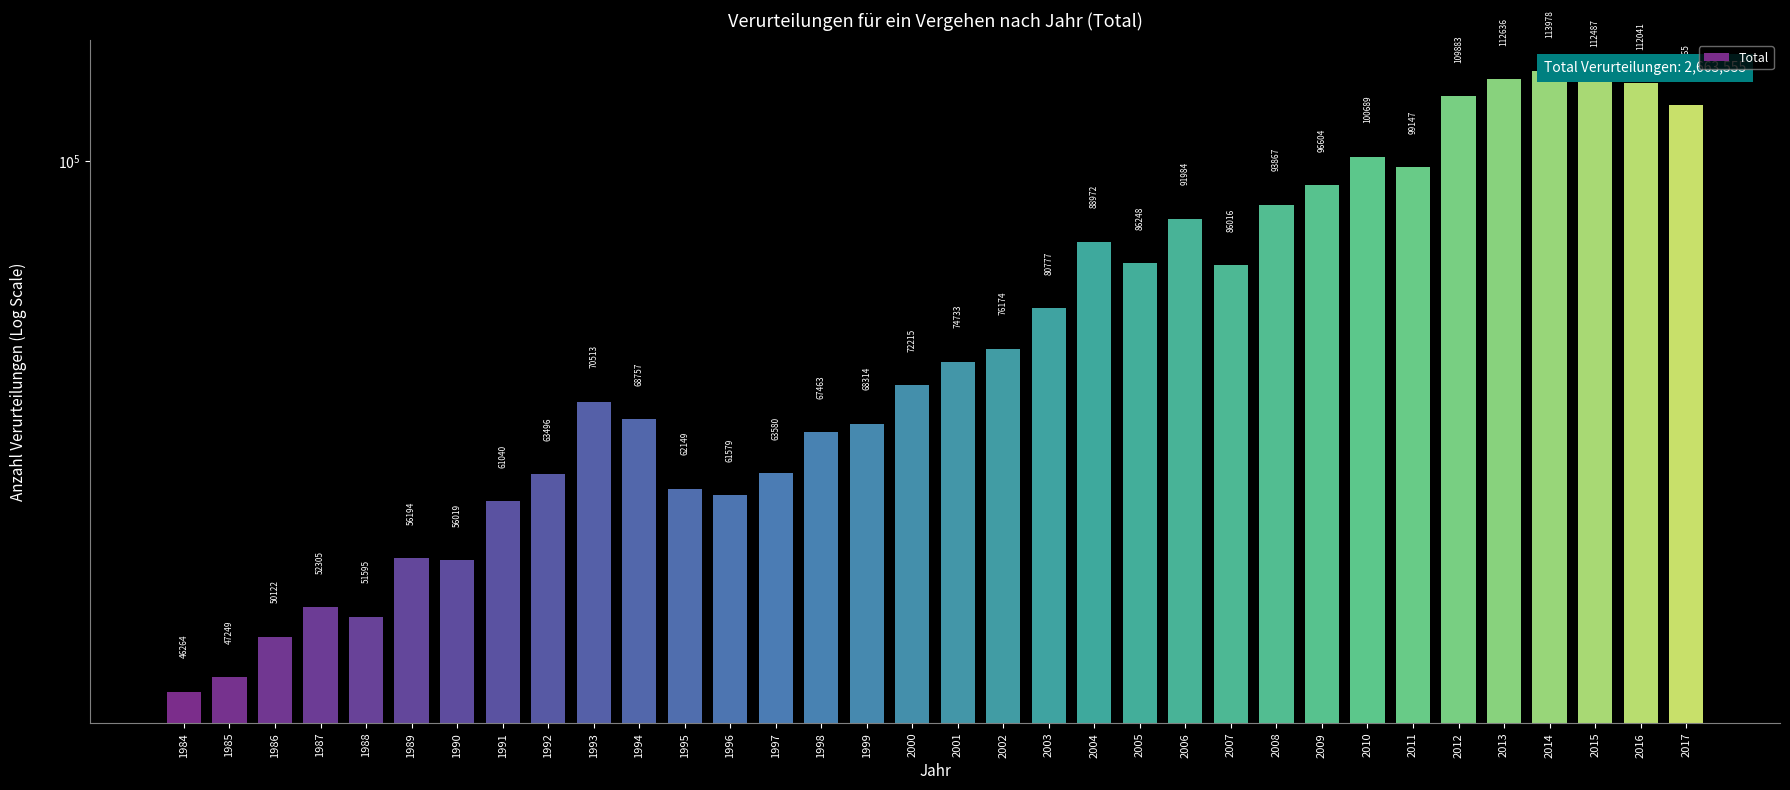

The value at 1999 is 68314. True or false?

True